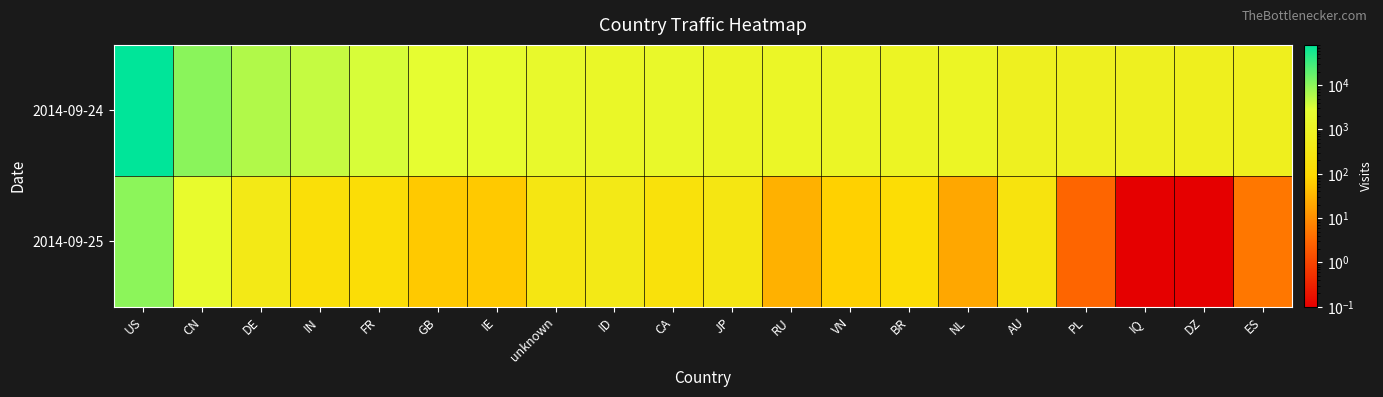

Reading left to right, transcribe all the data shown in this chart.

2014-09-24: US=81031.0	CN=10375.0	DE=5684.0	IN=4327.0	FR=3303.0	GB=2402.0	IE=2152.0	unknown=1680.0	ID=1375.0	CA=1470.0	JP=1206.0	RU=1242.0	VN=1147.0	BR=1026.0	NL=1122.0	AU=769.0	PL=756.0	IQ=757.0	DZ=714.0	ES=697.0
2014-09-25: US=10192.0	CN=1900.0	DE=406.0	IN=163.0	FR=137.0	GB=56.0	IE=57.0	unknown=298.0	ID=407.0	CA=195.0	JP=298.0	RU=28.0	VN=71.0	BR=132.0	NL=21.0	AU=237.0	PL=3.0	IQ=0.1	DZ=0.1	ES=5.0